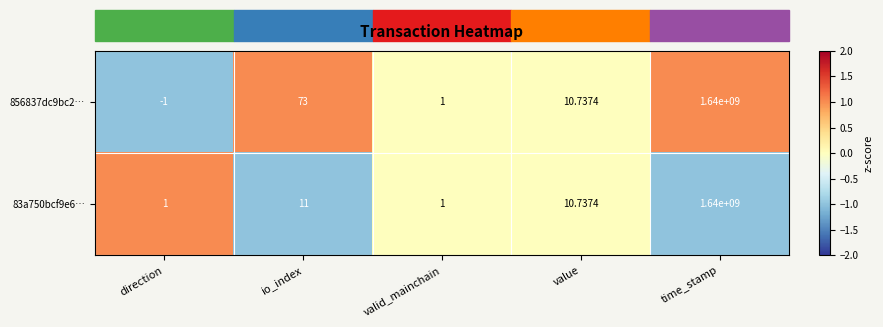

Between io_index and valid_mainchain, which series saw the biggest shift?

856837dc9bc2…